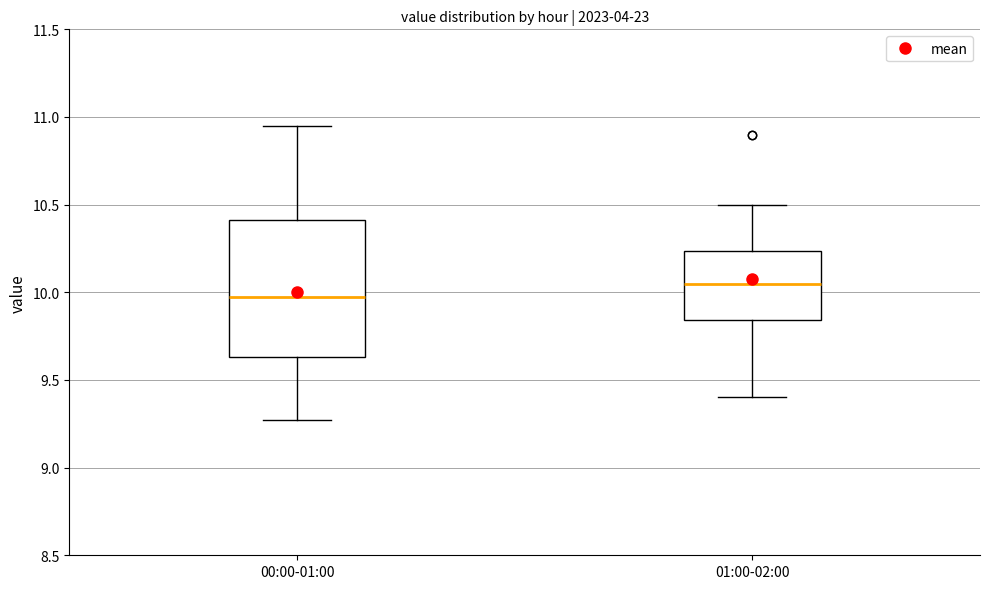

Reading left to right, transcribe this box plot: for each box, give where its median line is, the range the box spans, and where its two whiskers end, as read against the y-axis. The values are not printed on the chart, so give them approximately, as read against the axis.

00:00-01:00: median 10.00, box 9.65 to 10.40, whiskers 9.25 to 10.95
01:00-02:00: median 10.05, box 9.85 to 10.25, whiskers 9.40 to 10.50